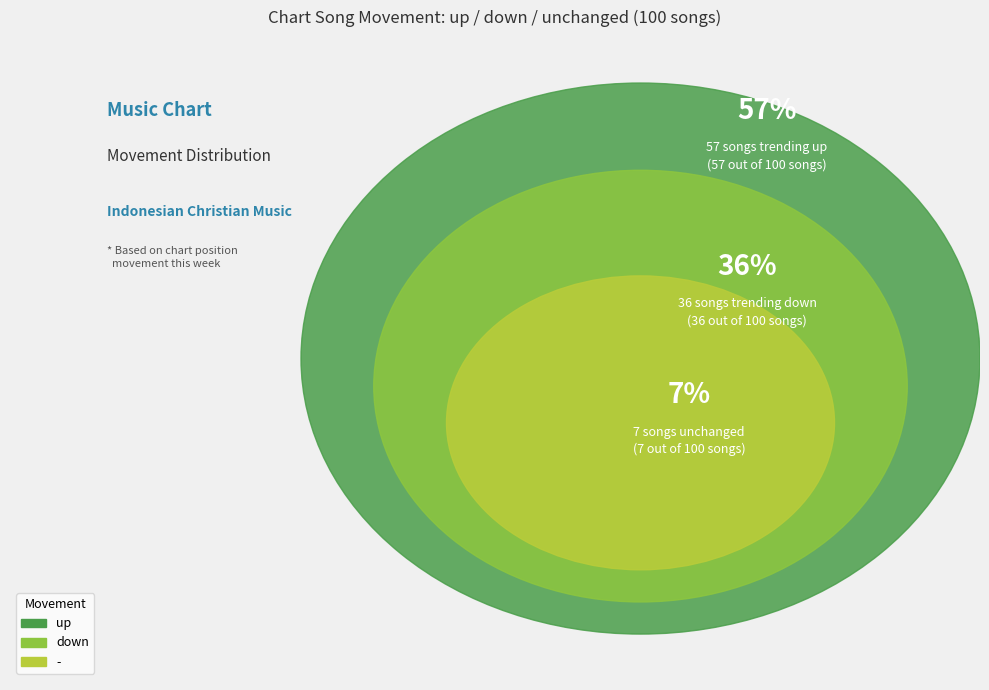

Is there a majority slice in this chart?

Yes